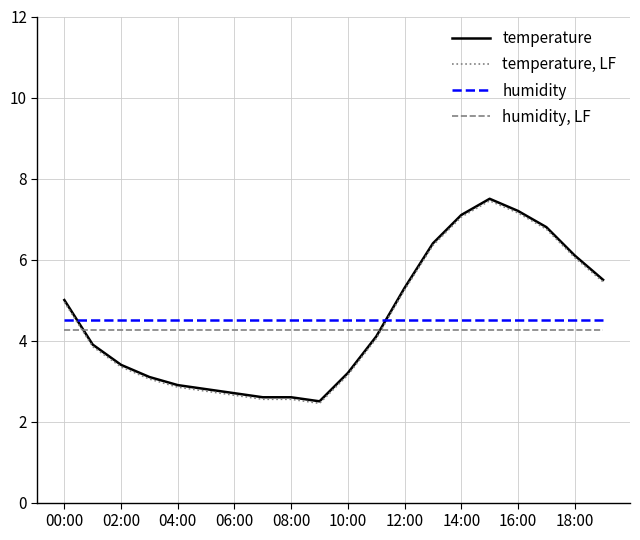

What is the minimum value shown in the chart?

2.5